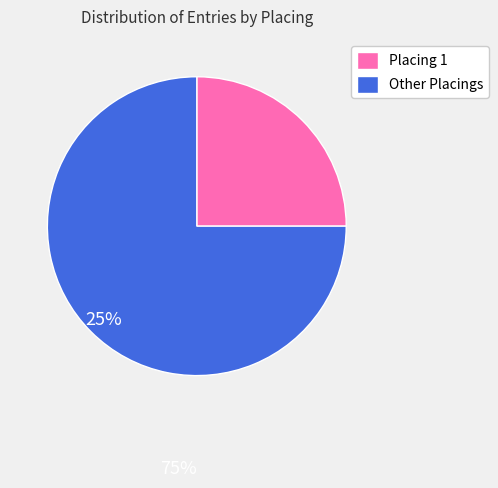

Do Other Placings and Placing 1 together represent more than half of the pie?

Yes